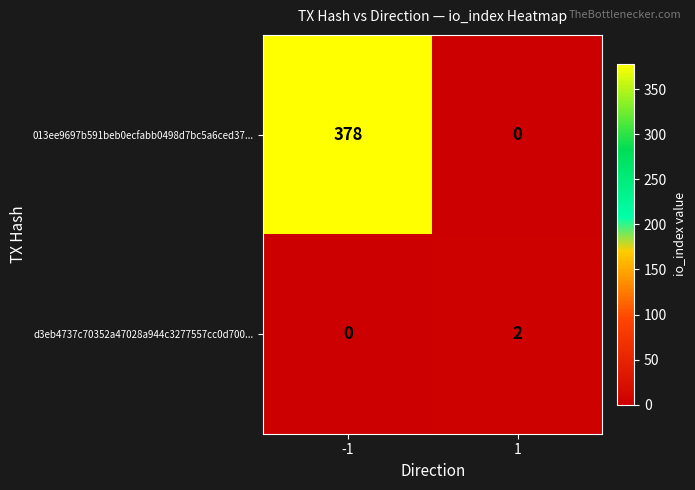

At which category is the sum across all series the highest?

-1